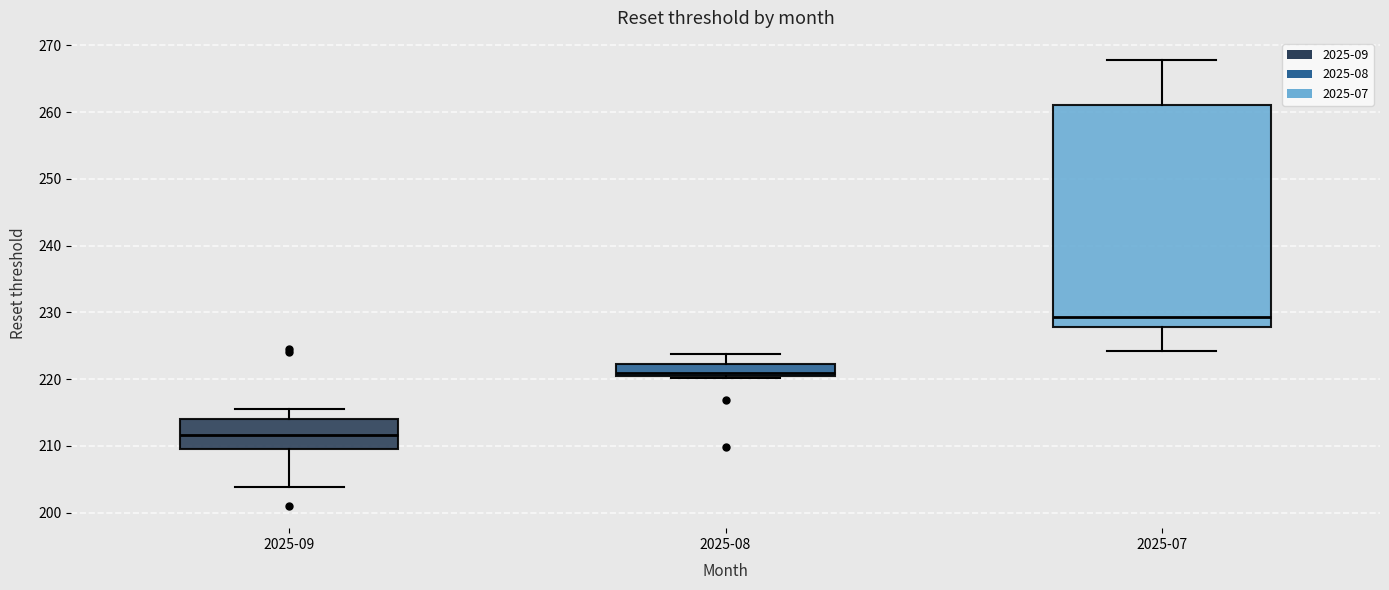

Where does the upper whisker of the box for 2025-07 end on the y-axis? The values are not printed on the chart, so give them approximately, as read against the axis.

268